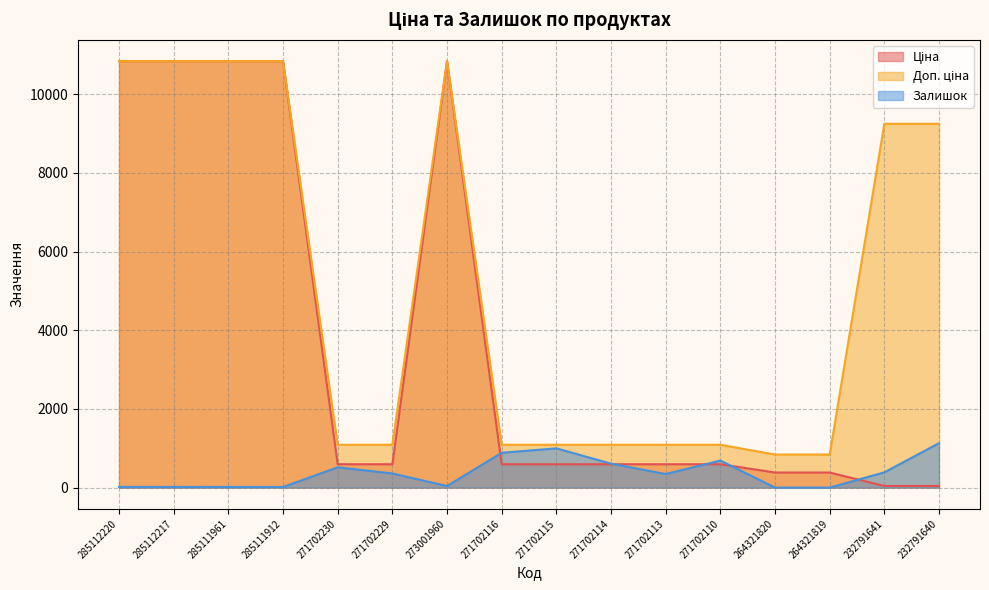

True or false: Ціна has more than 0 interior local peaks.

True